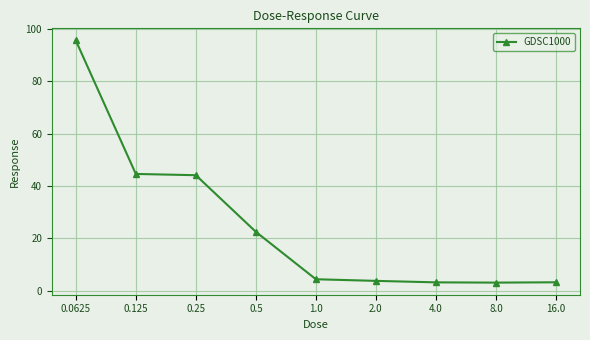

True or false: there are more than 2 points higher than both neighbors.

False